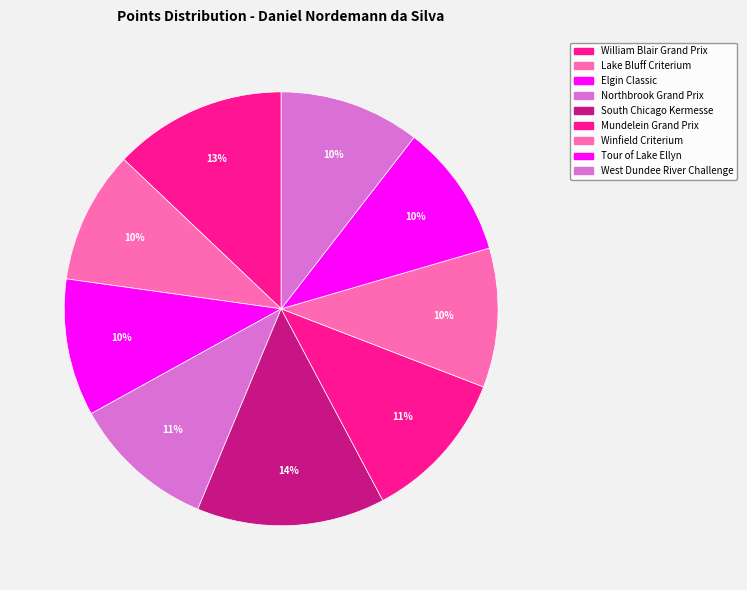

How many segments does this pie chart have?

9